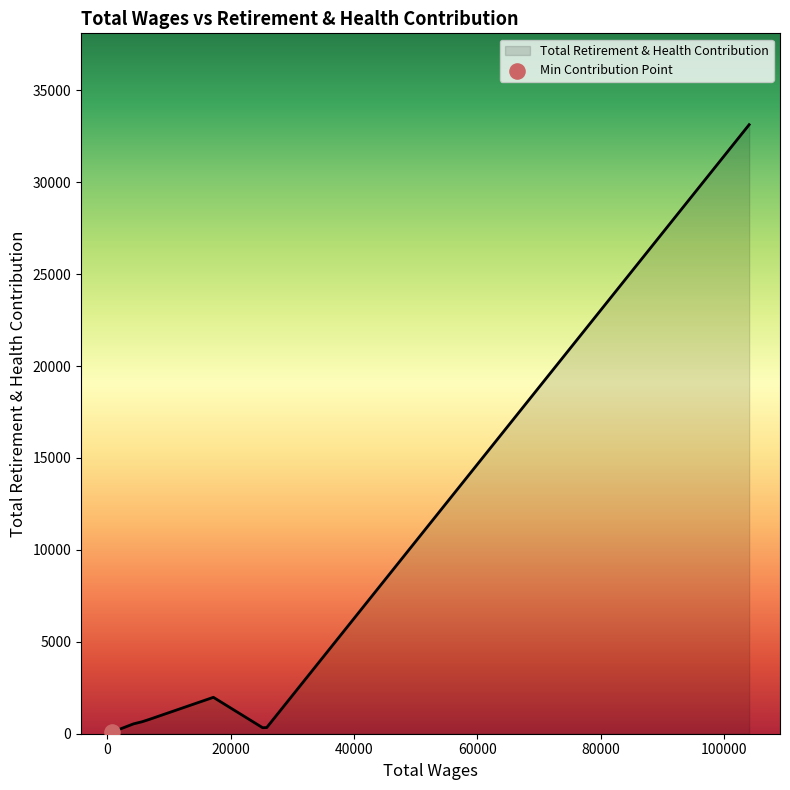

What is the maximum value shown in the chart?

33132